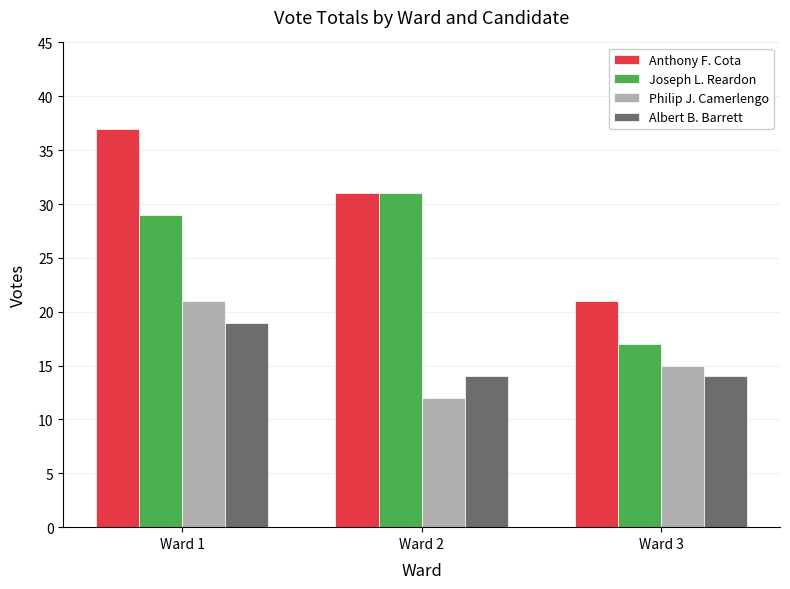

What is the spread (max minus min) of values at Ward 1?

18